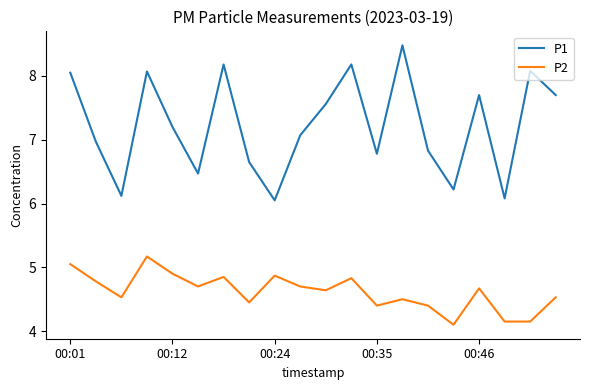

At how many categories does at least one series exceed 5?

20